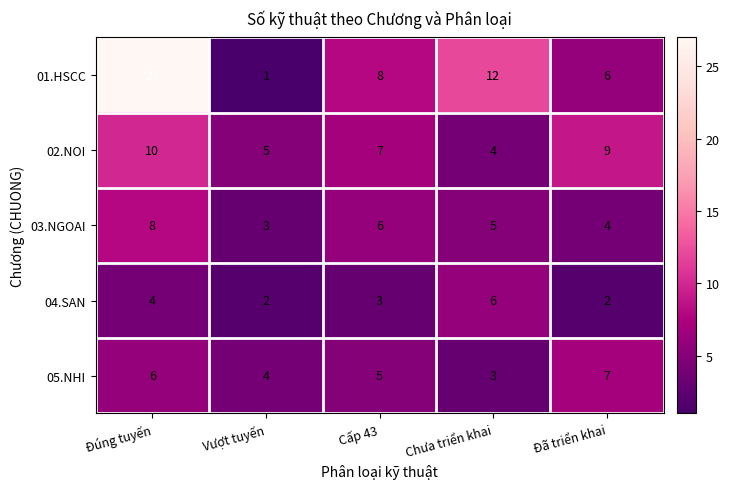

What is the minimum value shown in the chart?

1